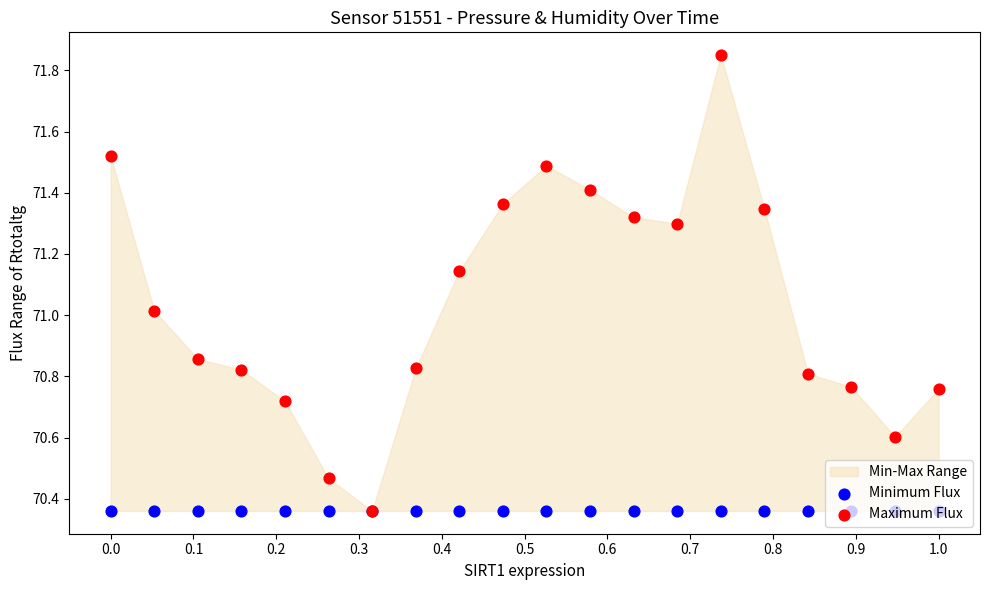

At how many categories does at least one series exceed 71?

10